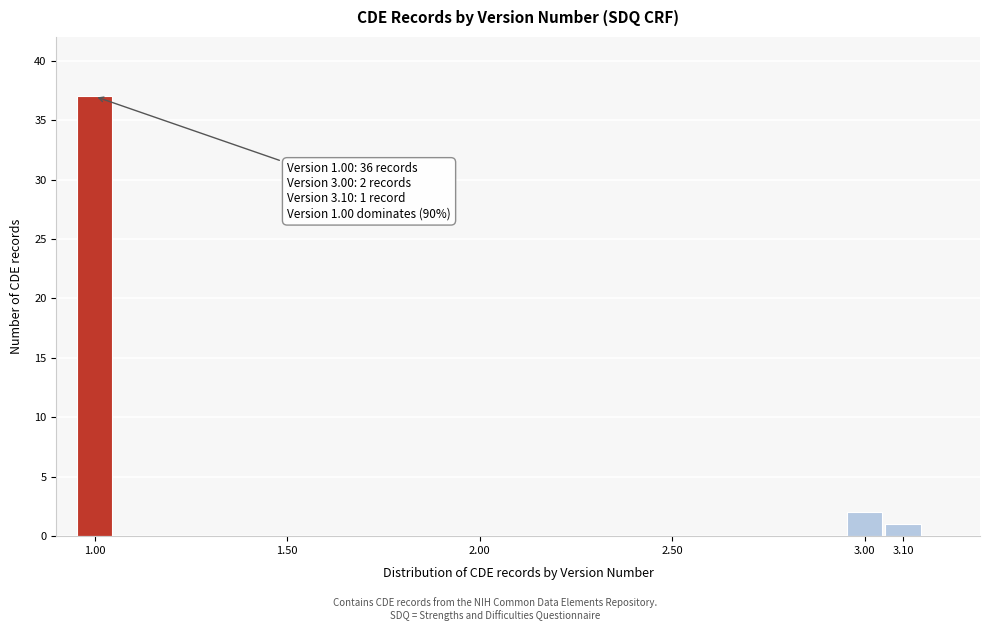

Which range on the x-axis has the tallest bar?

0.95 to 1.05